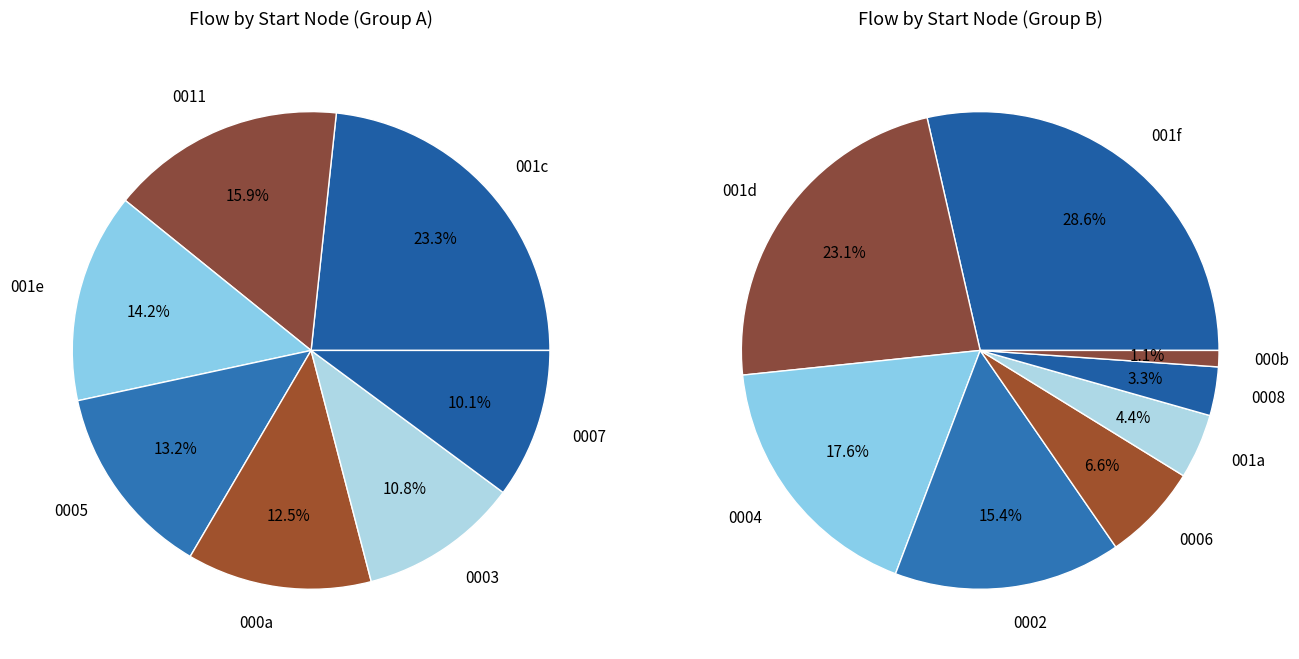

Is it true that 12 is 8% of the pie?

True